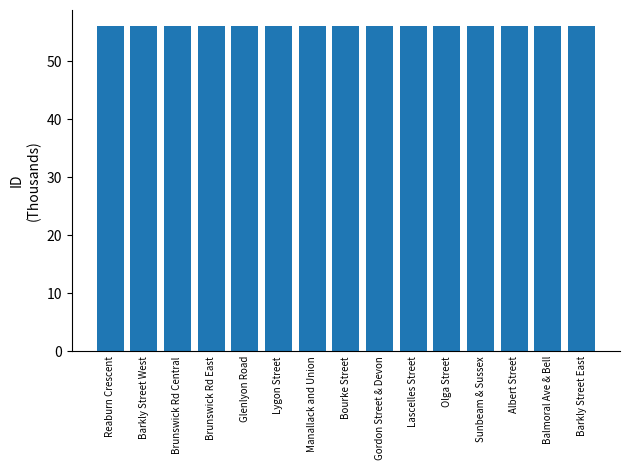

Reading left to right, list all the values displayed in this chart.

Reaburn Crescent=56026	Barkly Street West=56027	Brunswick Rd Central=56028	Brunswick Rd East=56029	Glenlyon Road=56030	Lygon Street=56031	Manallack and Union=56032	Bourke Street=56035	Gordon Street & Devon=56036	Lascelles Street=56037	Olga Street=56038	Sunbeam & Sussex=56039	Albert Street=56040	Balmoral Ave & Bell=56041	Barkly Street East=56042